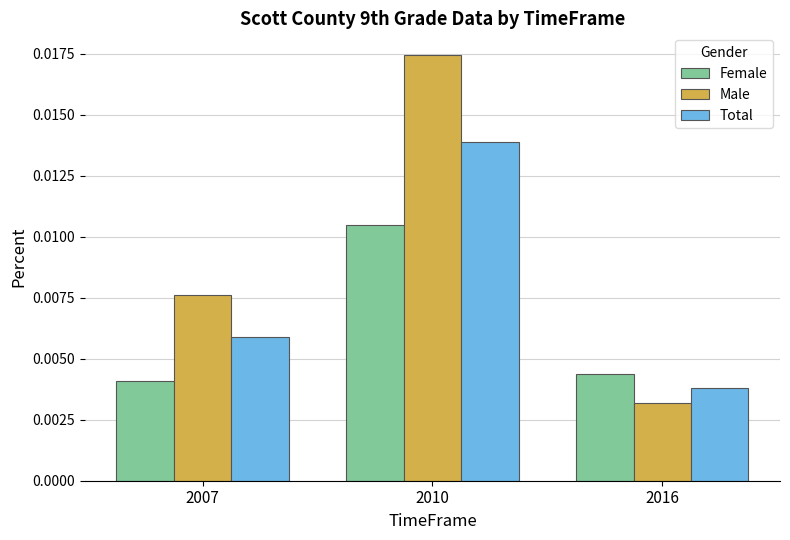

Rank the series by their maximum value, from lowest to highest.

Female, Total, Male